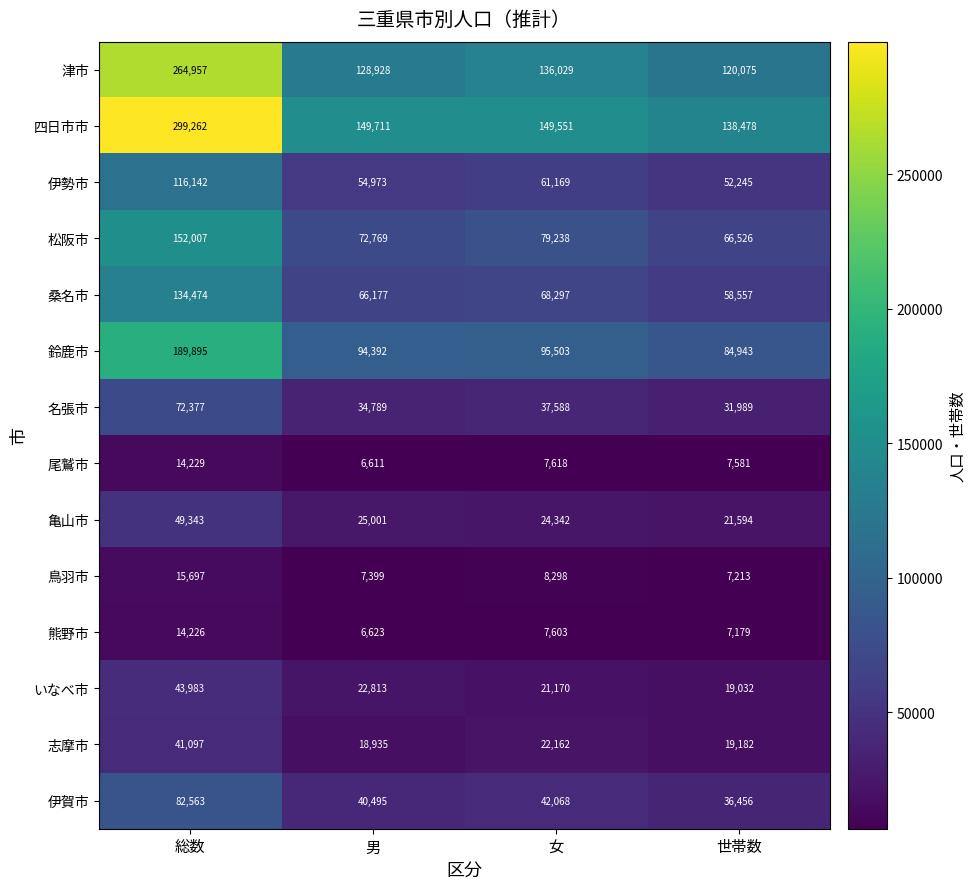

Between 総数 and 男, which series saw the biggest shift?

四日市市